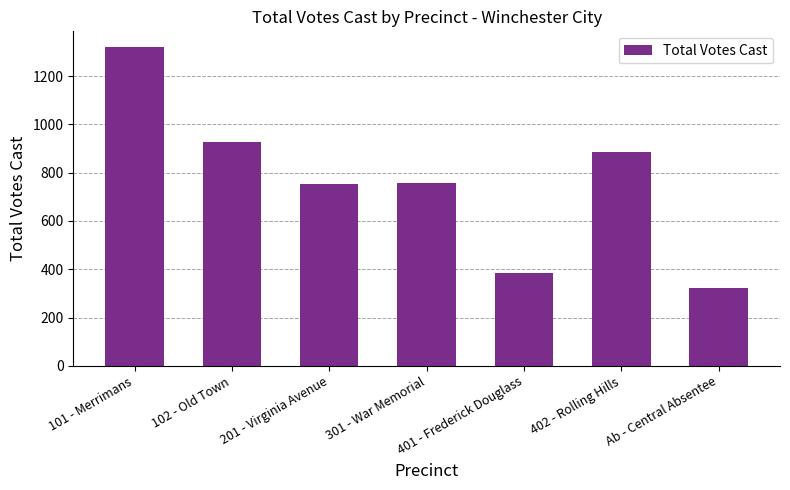

The value at 101 - Merrimans is 1320. True or false?

True